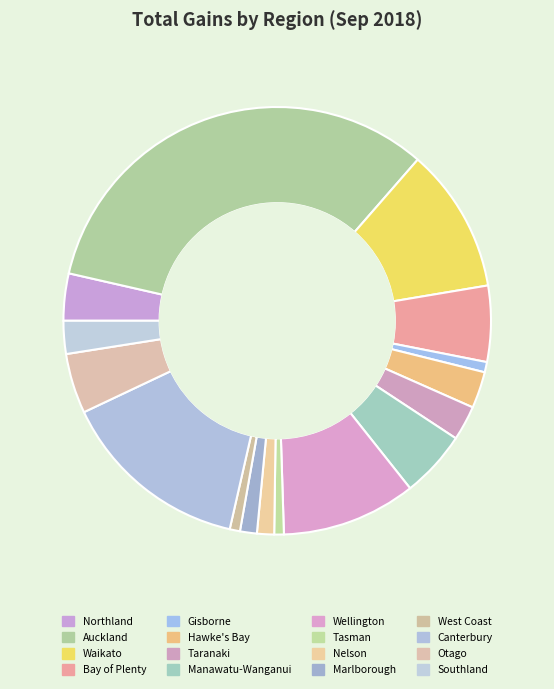

Is there a majority slice in this chart?

No